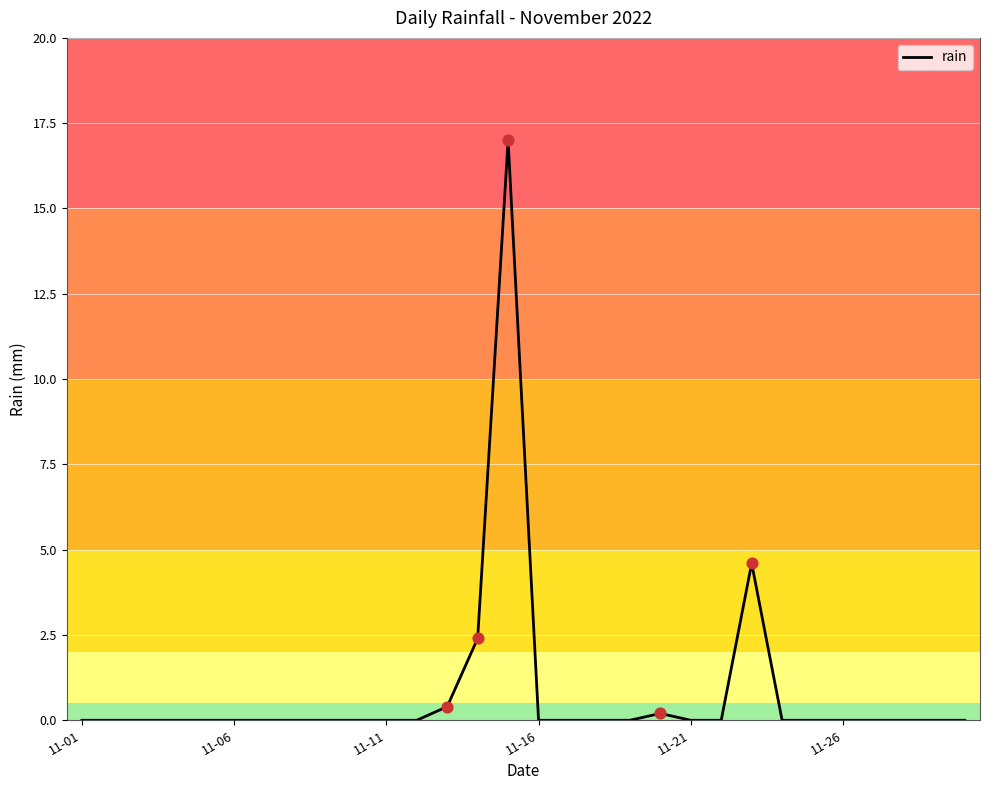

What is the difference between the maximum and minimum values?

17.0